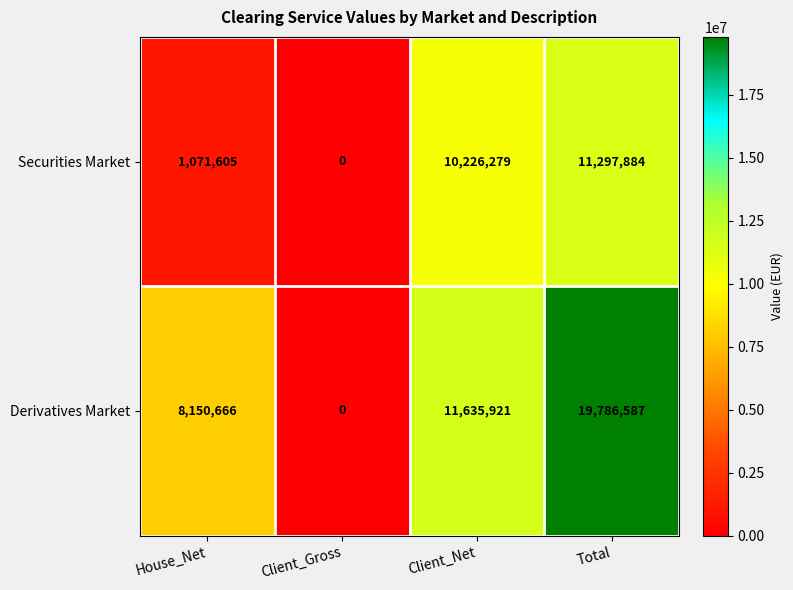

Is it true that Securities Market equals 10226279 at Client_Net?

True